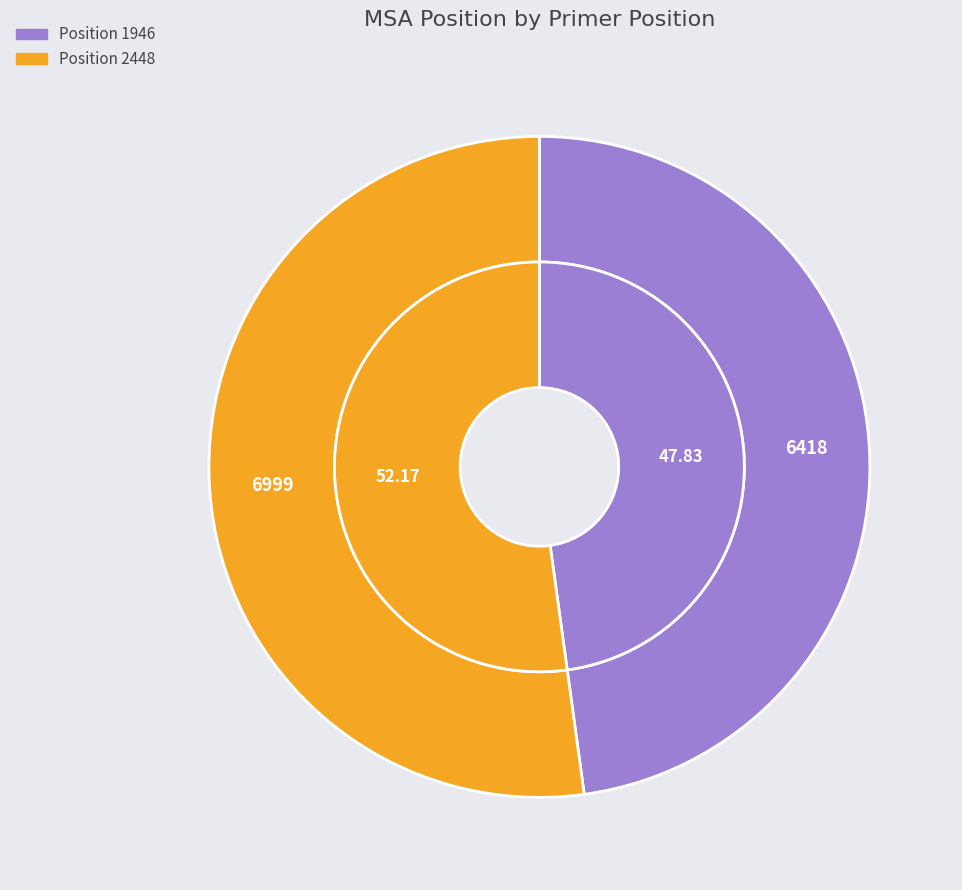

Combined, what portion of the pie is 1946 and 2448?

100.0%